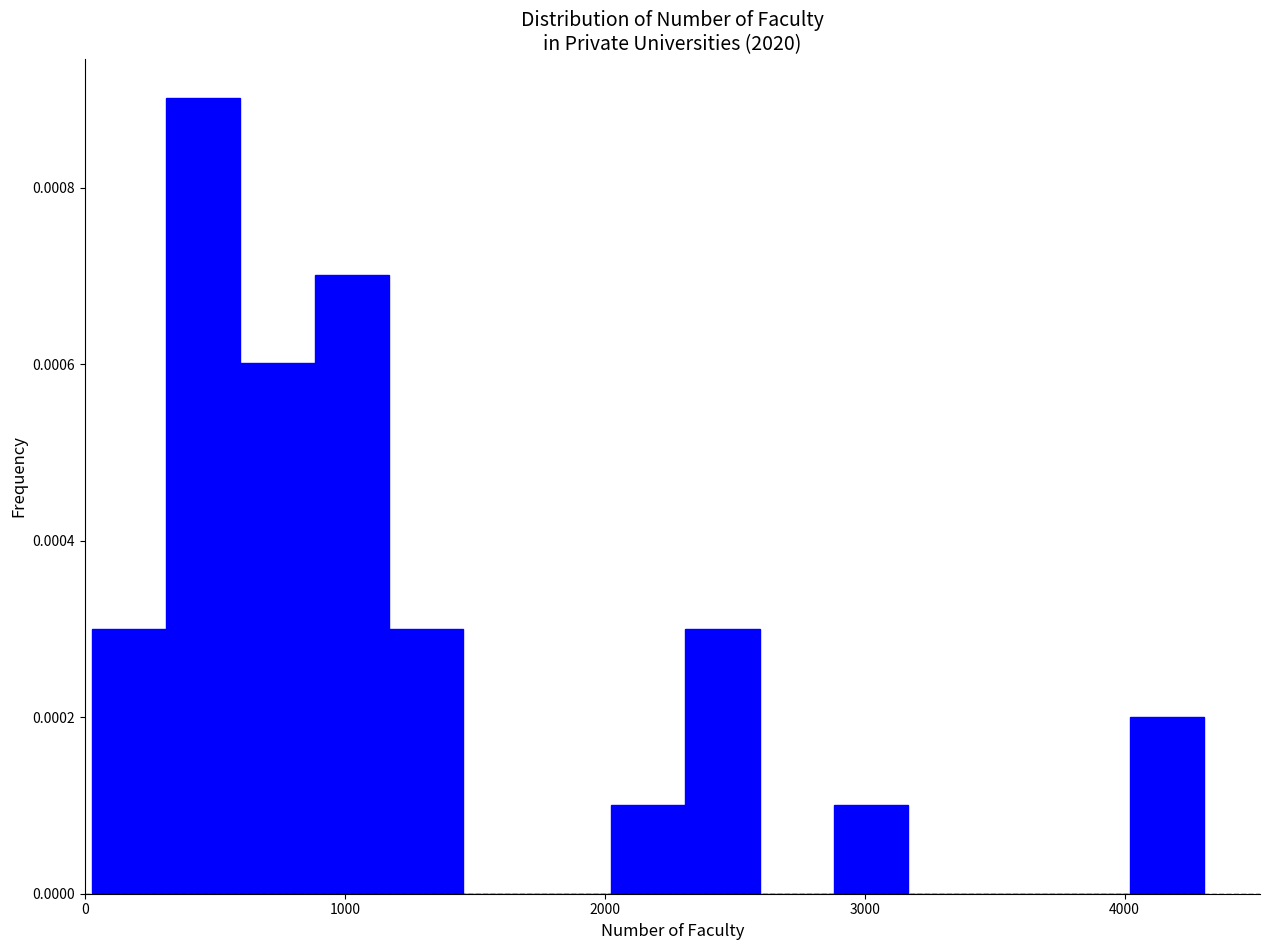

Around what value on the x-axis is the tallest bar? Give the approximate position of its centre, as read against the axis.

500